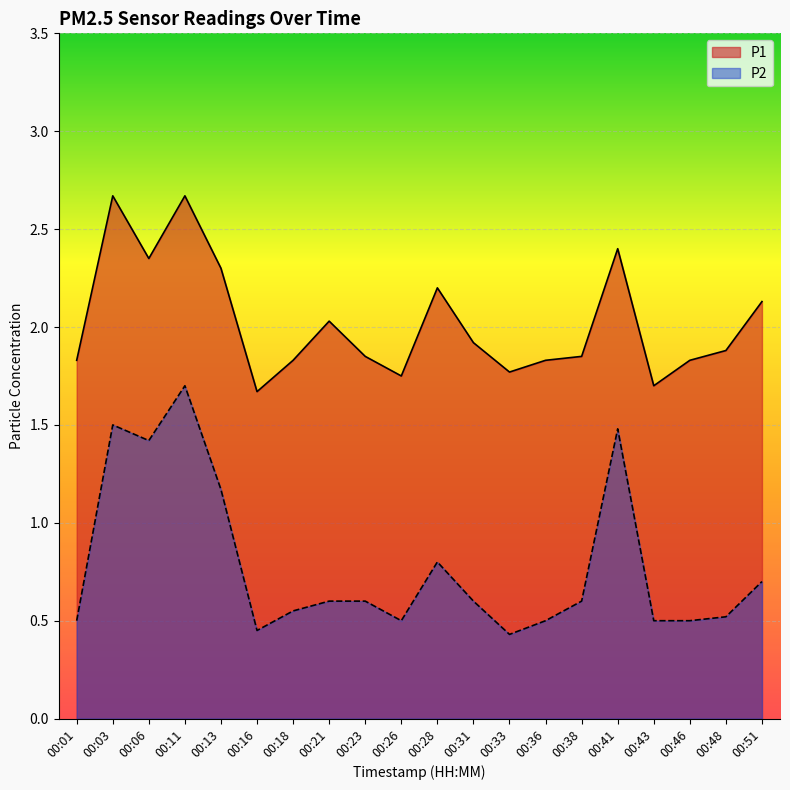

The P1 series shows 2.1 at 00:51. True or false?

True